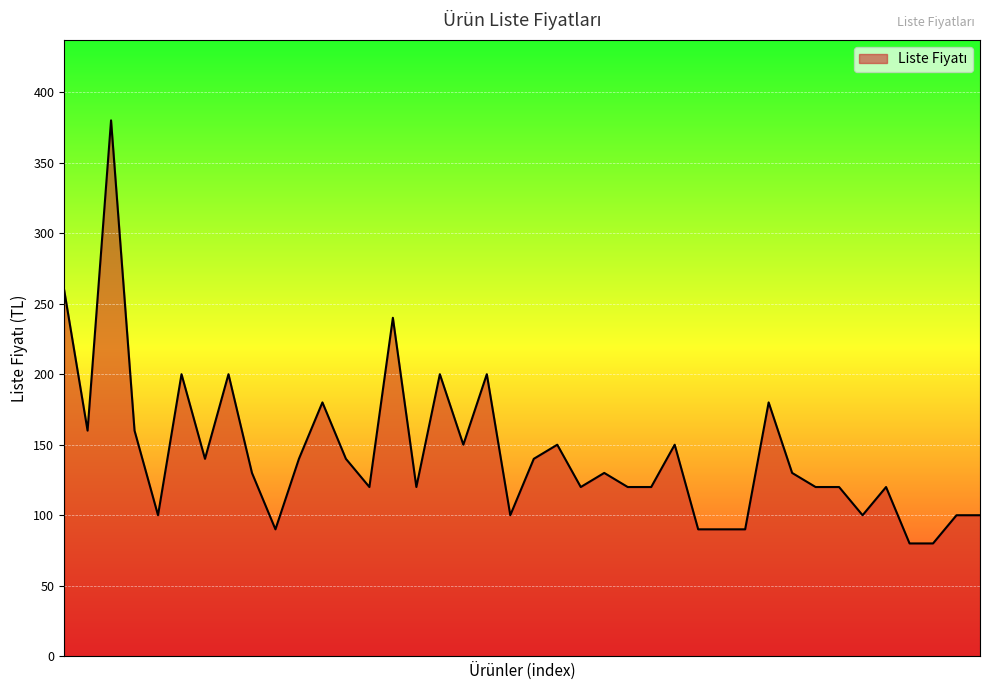

What is the maximum value shown in the chart?

380